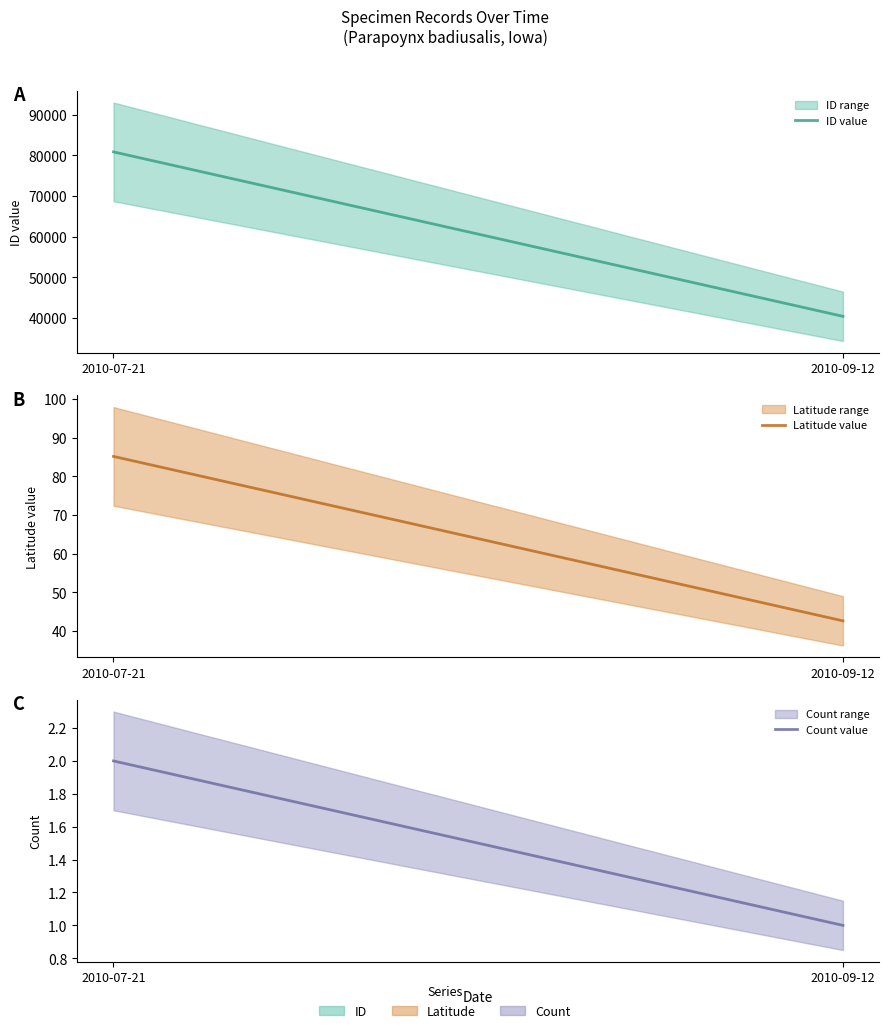

The value of Latitude (central) at 2010-09-12 is 42.6. True or false?

True